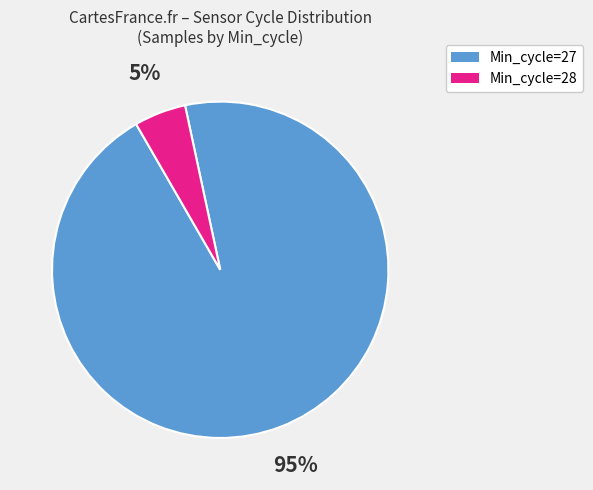

Is it true that Min_cycle=28 is 5% of the pie?

True